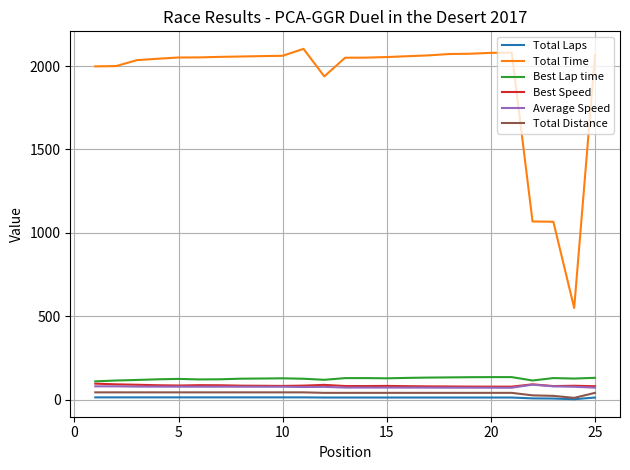

Which series has the widest spread of values?

Total Time